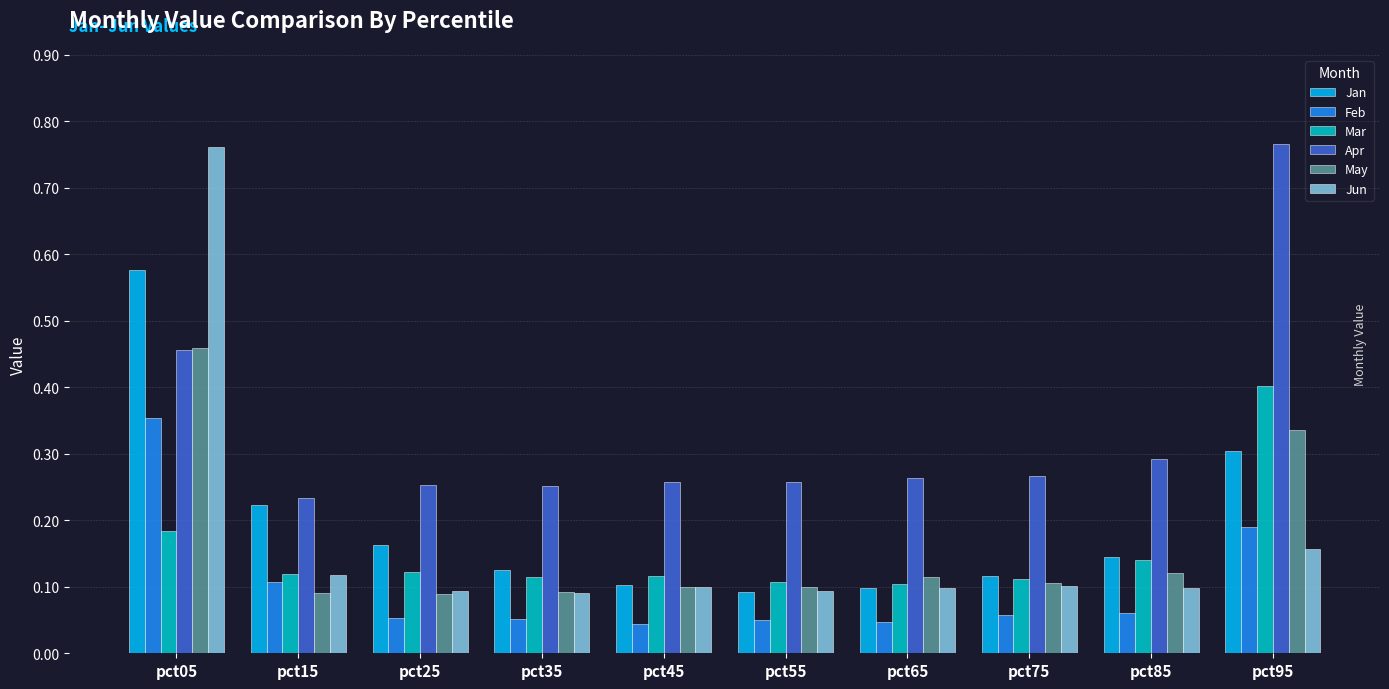

Which series has the widest spread of values?

Jun